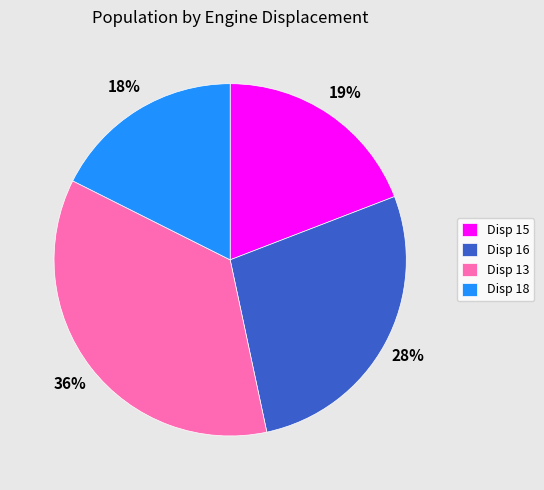

Which category has the biggest portion of the pie?

Disp 13